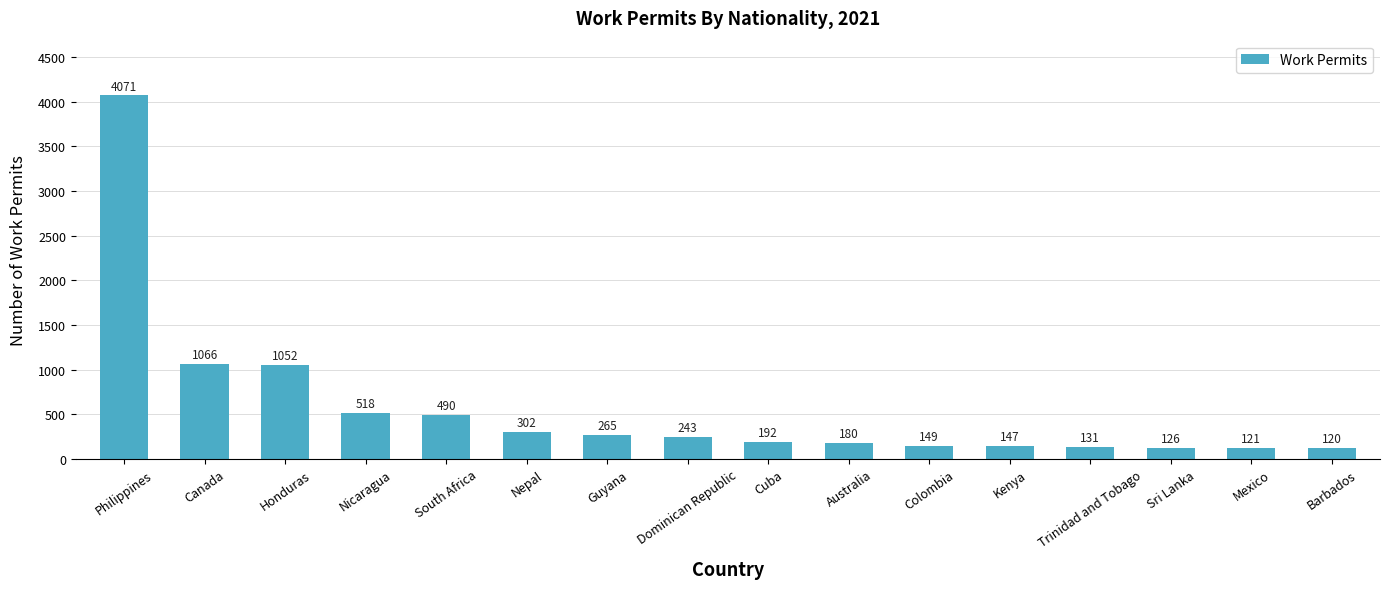

What is the smallest value displayed?

120